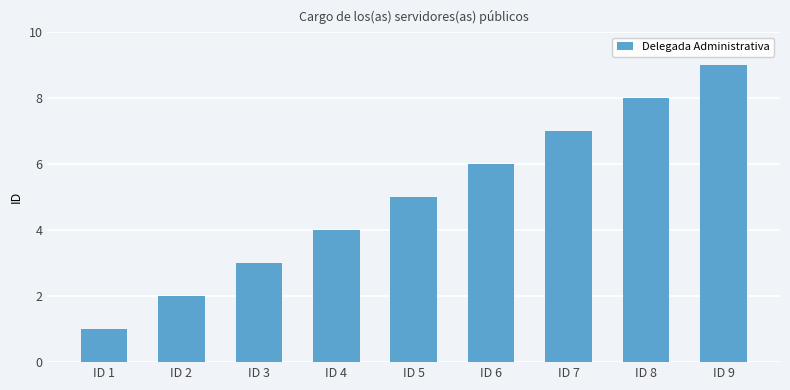

Rank the categories by value from highest to lowest.

ID 9, ID 8, ID 7, ID 6, ID 5, ID 4, ID 3, ID 2, ID 1